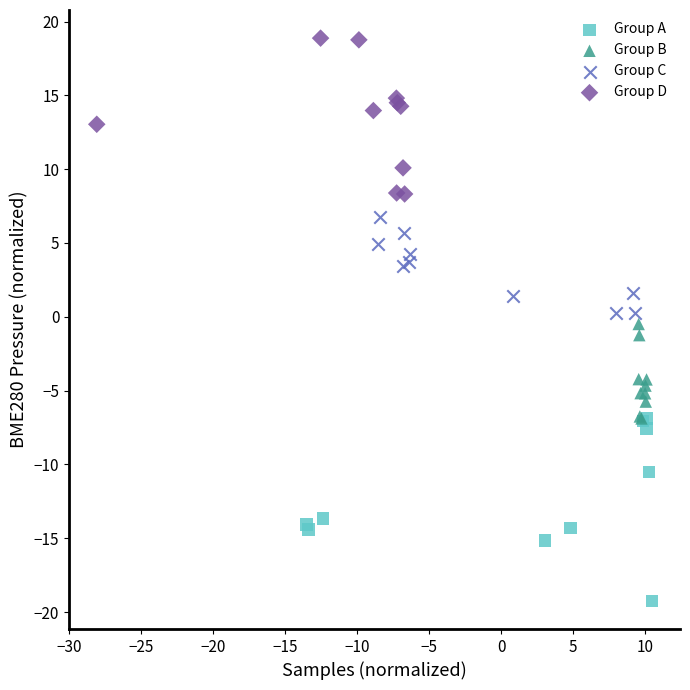

What are all the series names shown in the legend?

Group A, Group B, Group C, Group D